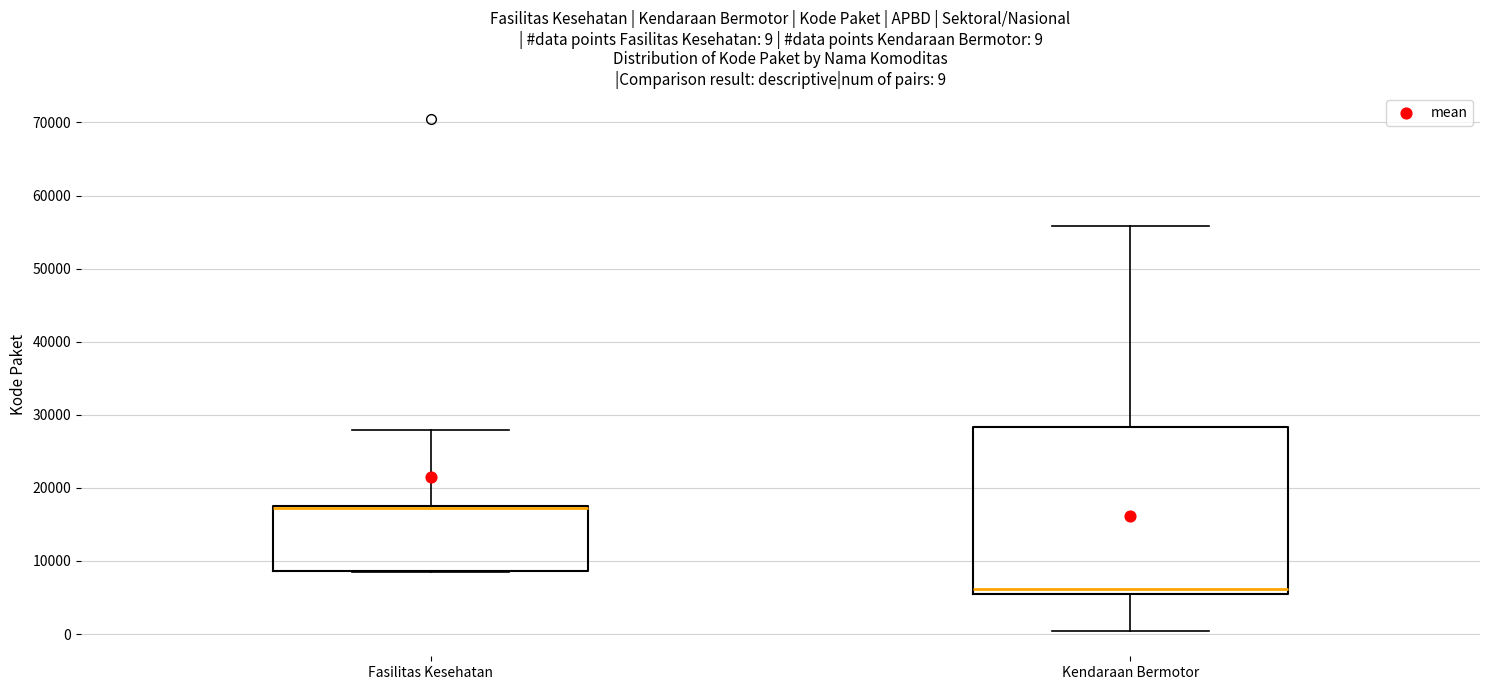

Comparing the boxes themselves (not the whiskers), which one is the tallest?

Kendaraan Bermotor